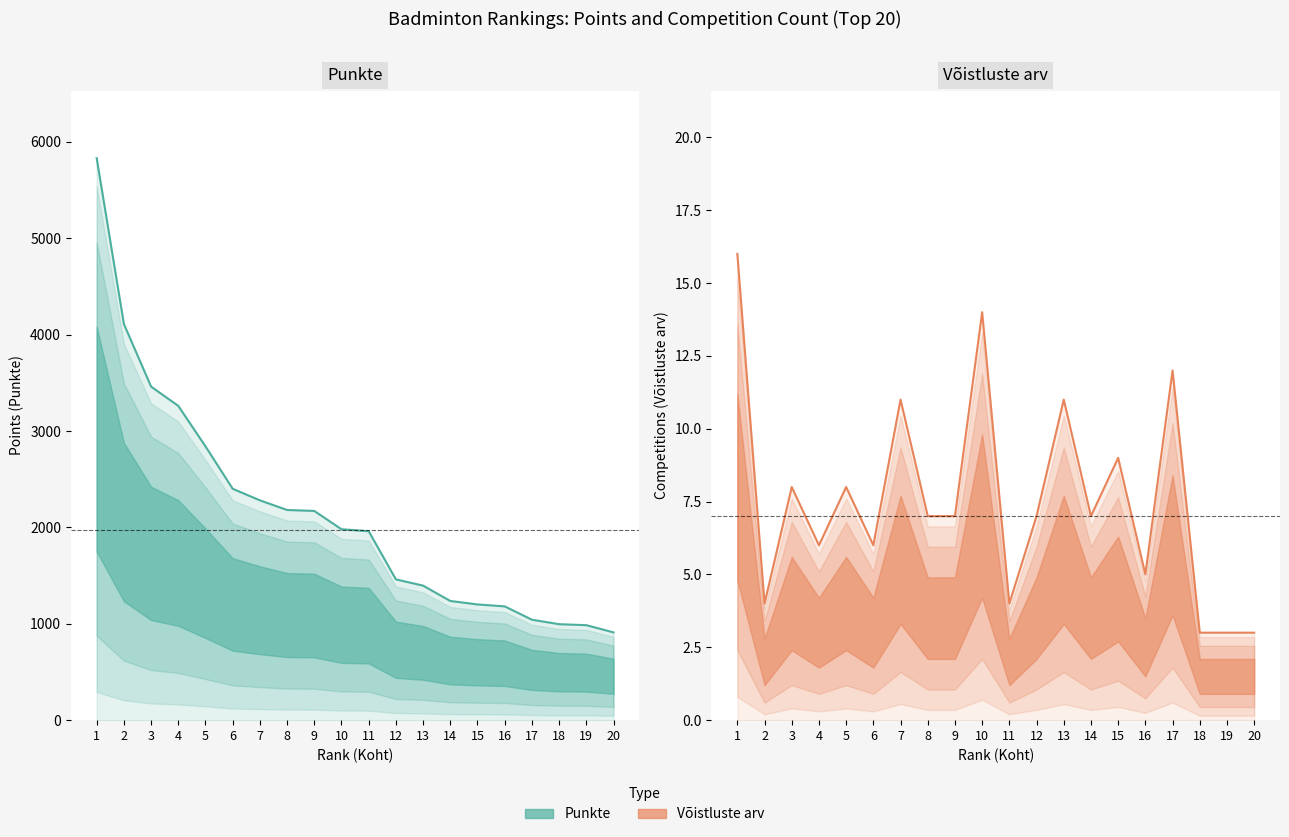

True or false: Punkte has more than 1 points higher than both neighbors.

False